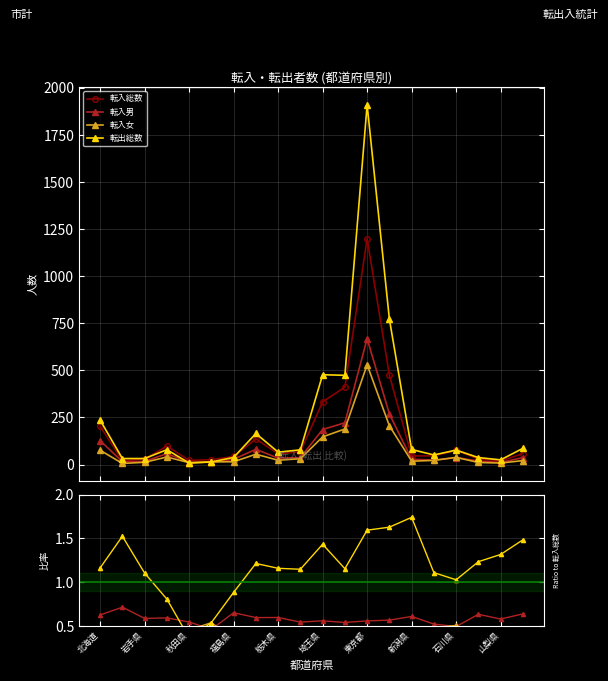

Which has a higher value, 18 or 山梨県?

山梨県